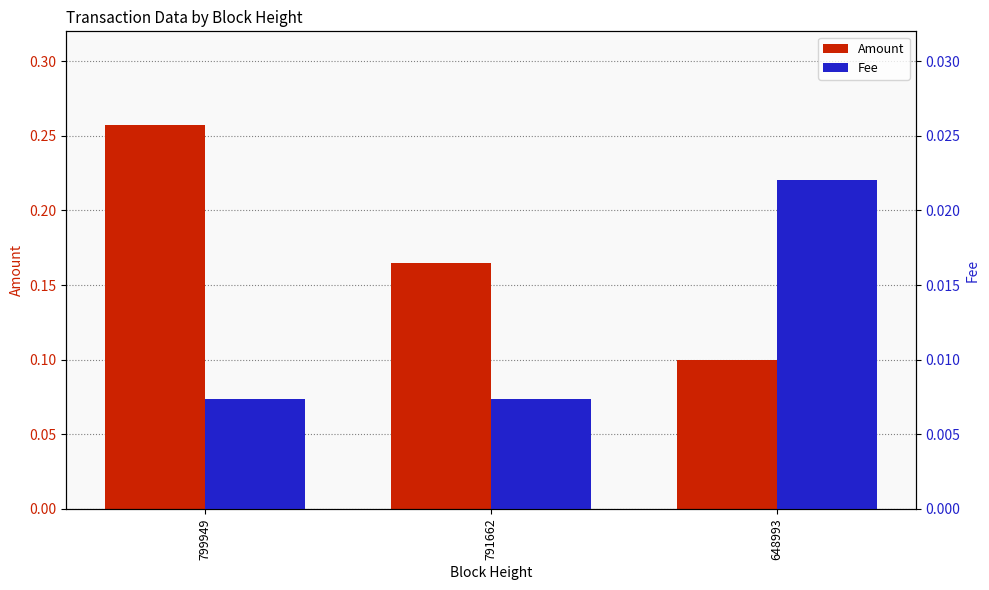

Rank the series by their maximum value, from lowest to highest.

Fee, Amount